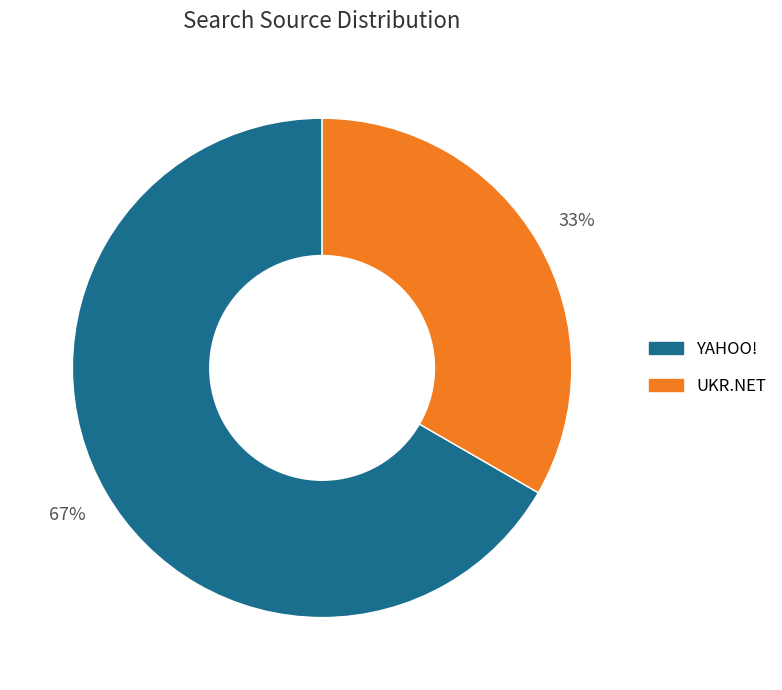

To the nearest percent, what is the average slice percentage?

50%